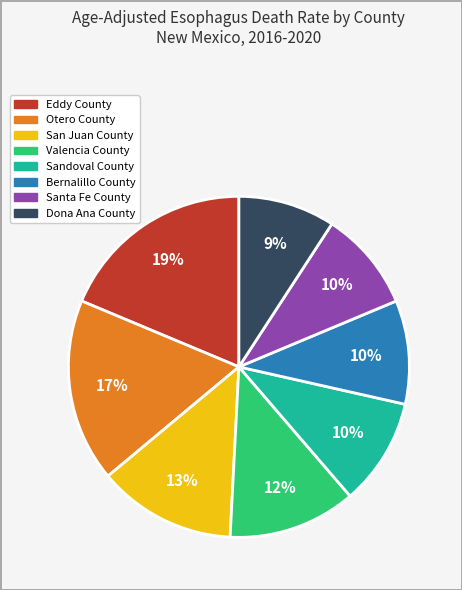

To the nearest percent, what portion does Valencia County represent?

12%